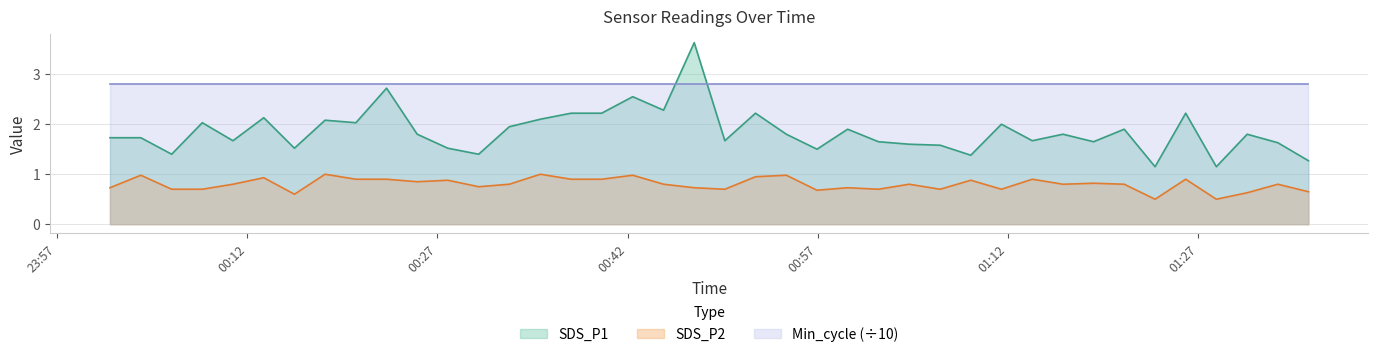

What is the label of the 2nd point from the left?

2024/01/27 00:03:36